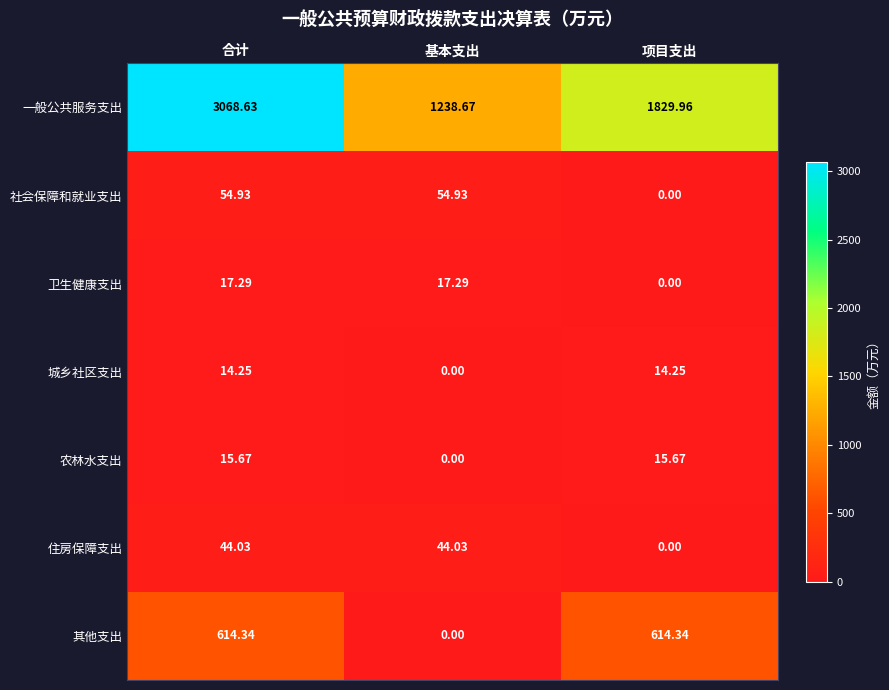

What is the spread (max minus min) of values at 合计?

3054.4